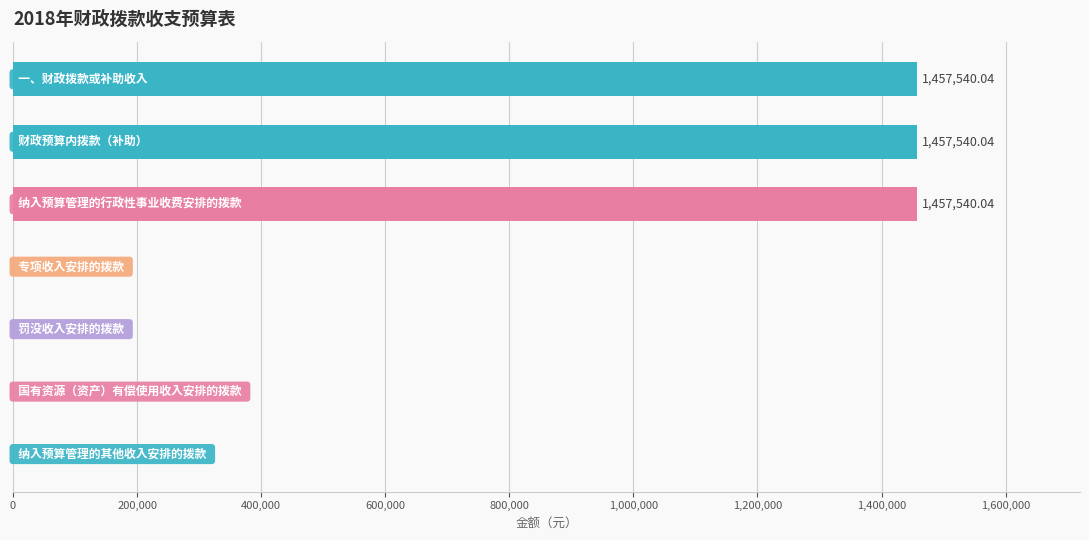

What is the sum of all values?

4372620.1